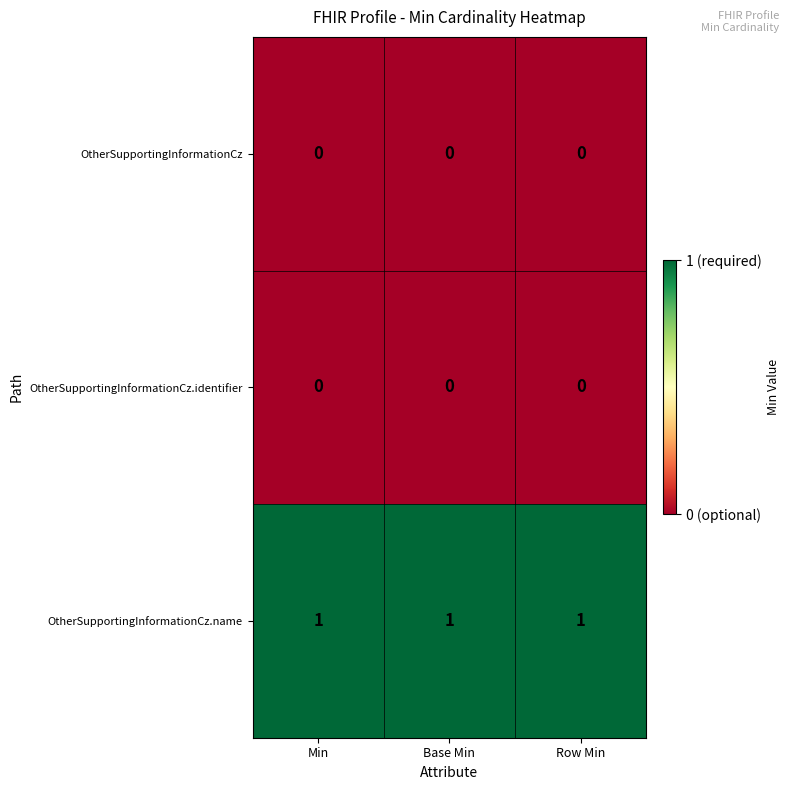

At how many categories does at least one series exceed 0?

3